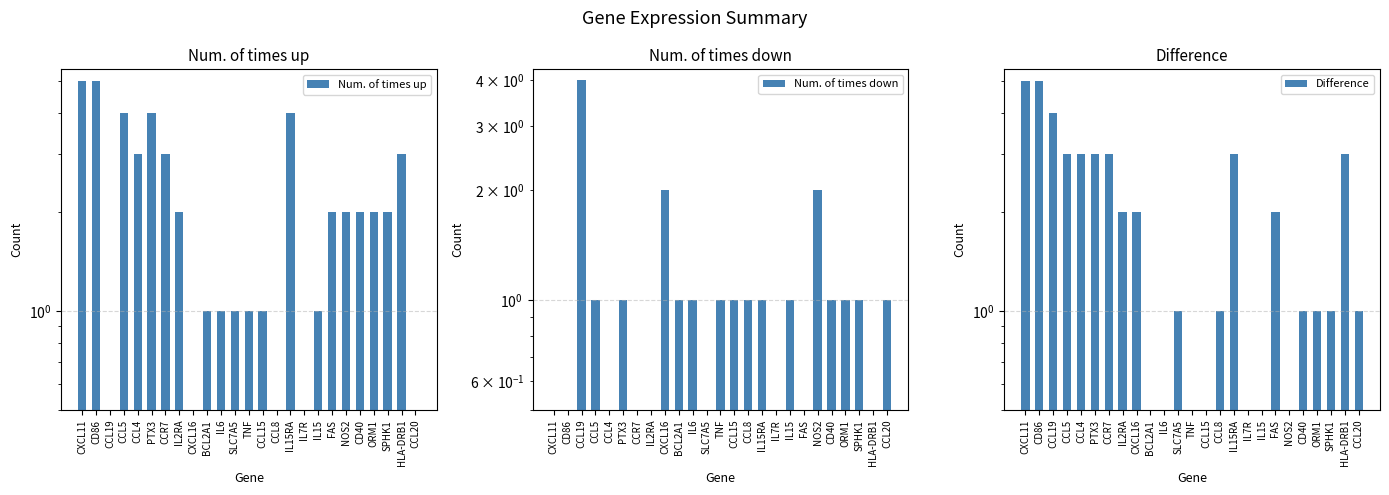

The value of Num. of times up at CCL19 is -2. True or false?

False